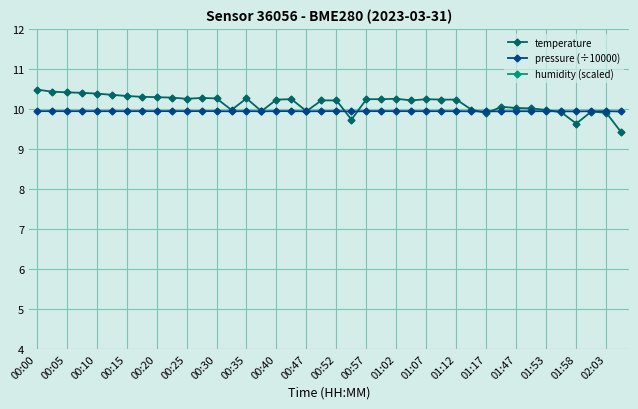

What is the minimum value for humidity (scaled)?

1.1